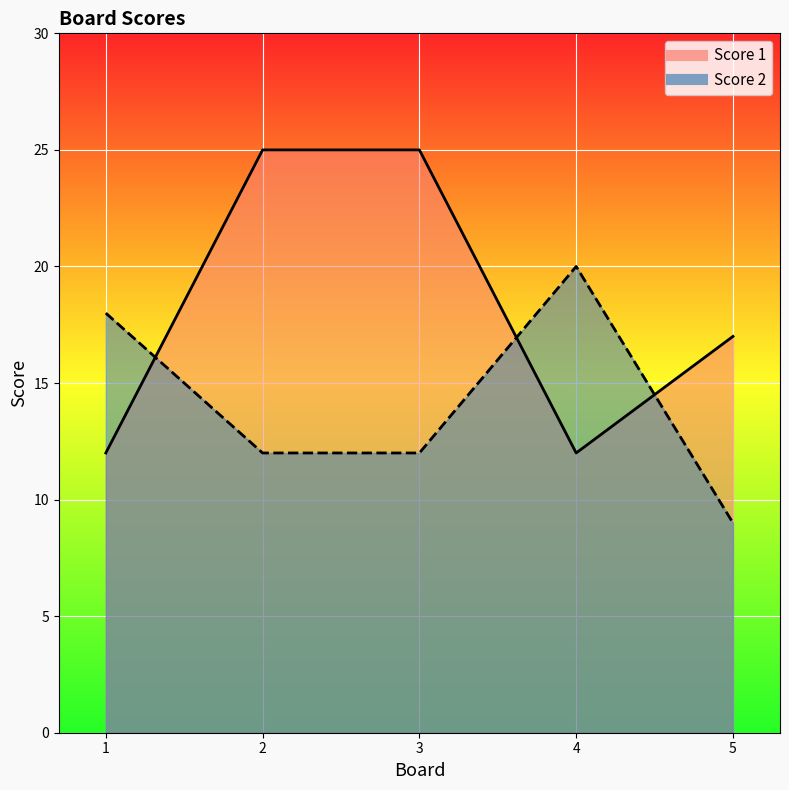

What is the greatest value displayed?

25